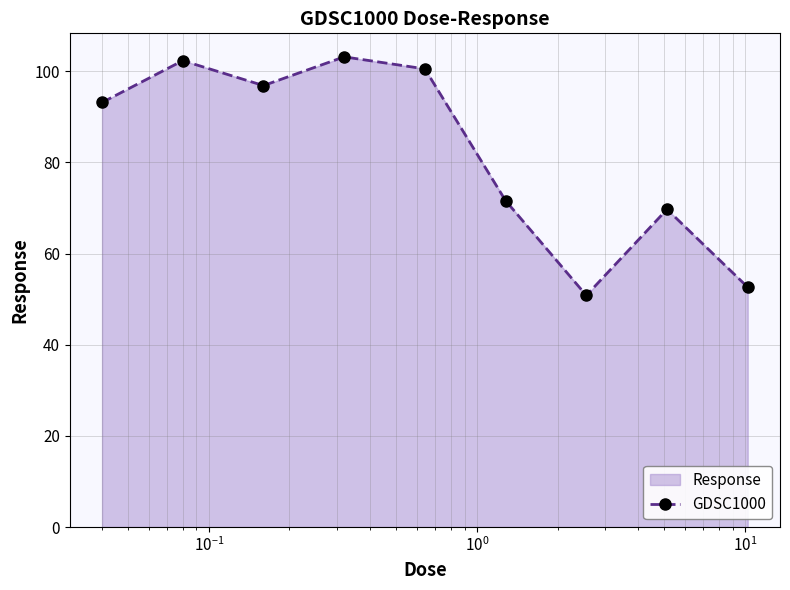

What is the difference between the second highest and second lowest values?

49.7